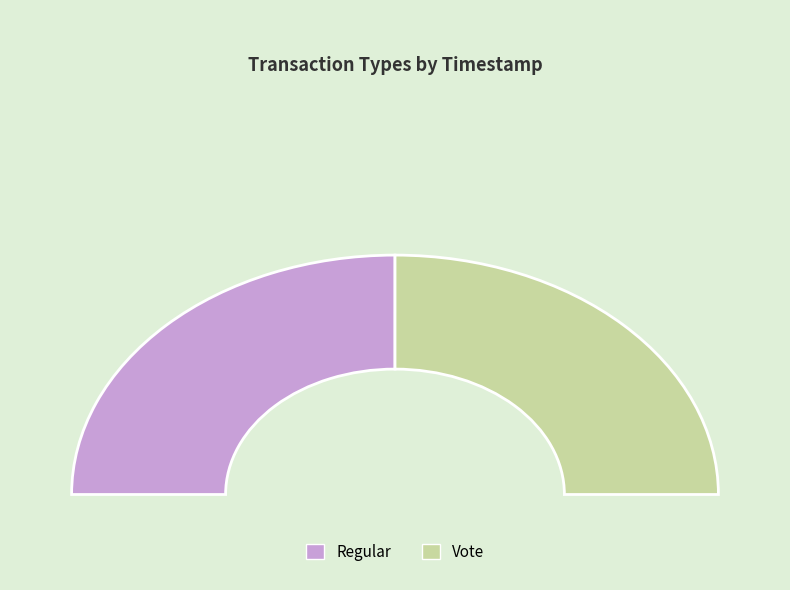

What is the majority slice?

Regular